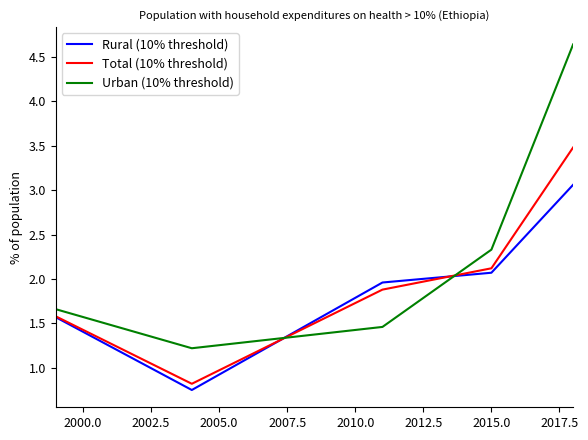

Rank the series by their maximum value, from lowest to highest.

Rural (10% threshold), Total (10% threshold), Urban (10% threshold)